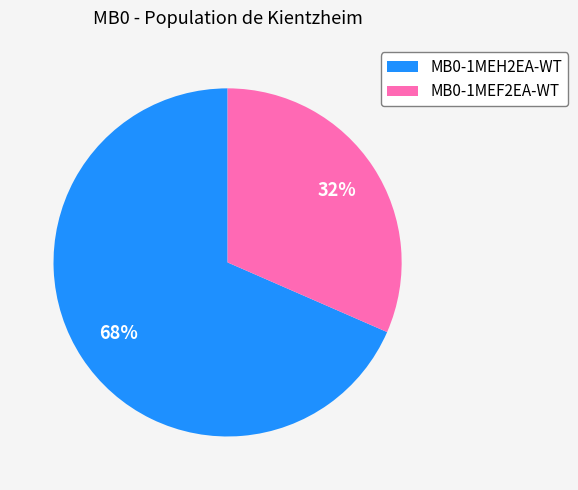

Which category has the smallest portion of the pie?

MB0-1MEF2EA-WT